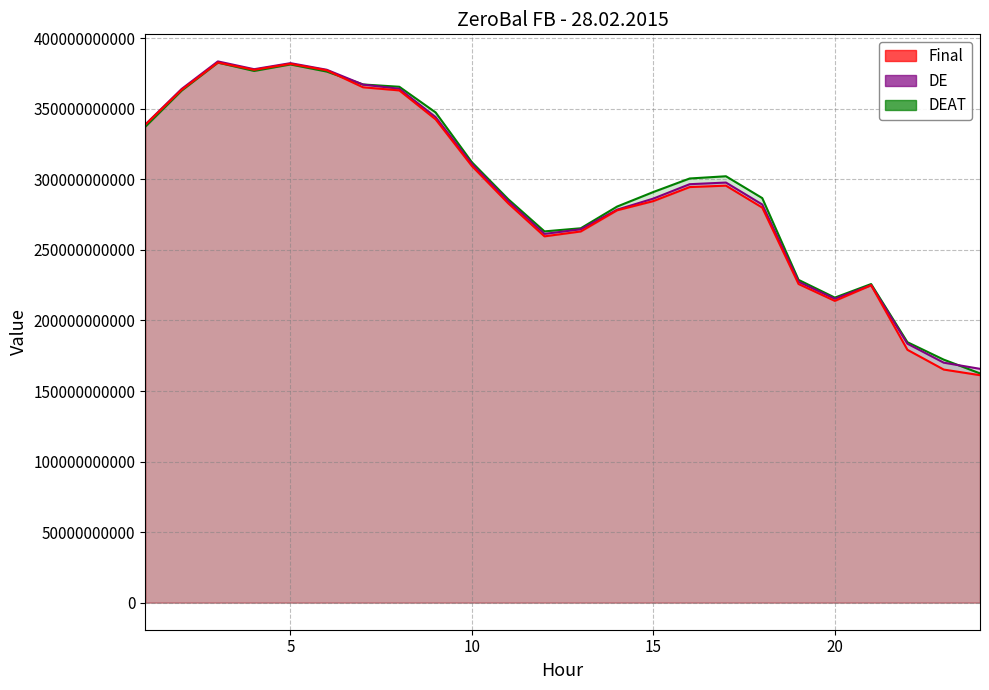

What is the highest value of the DE series?

383645682025